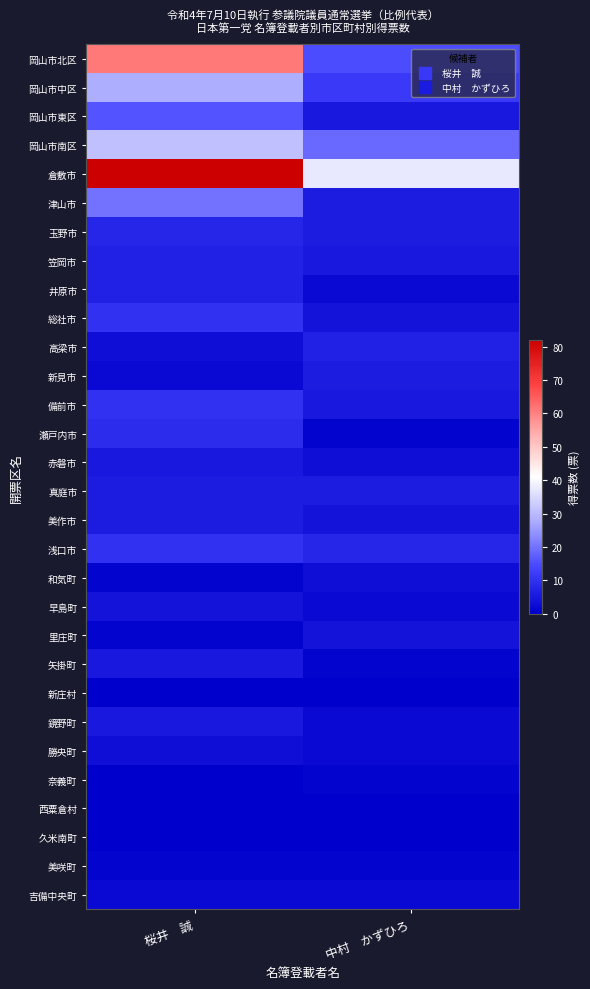

Count the number of data series in this chart.

30